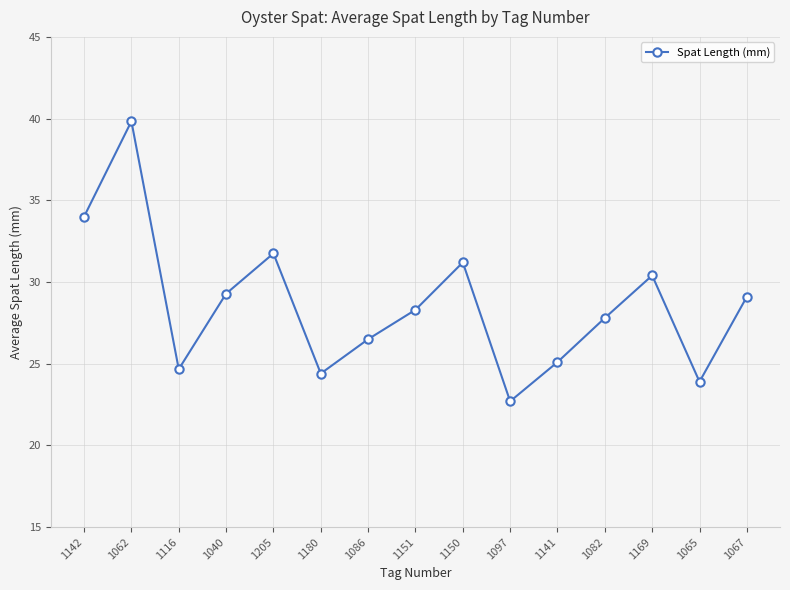

At which category does the chart reach its minimum across all series?

1097